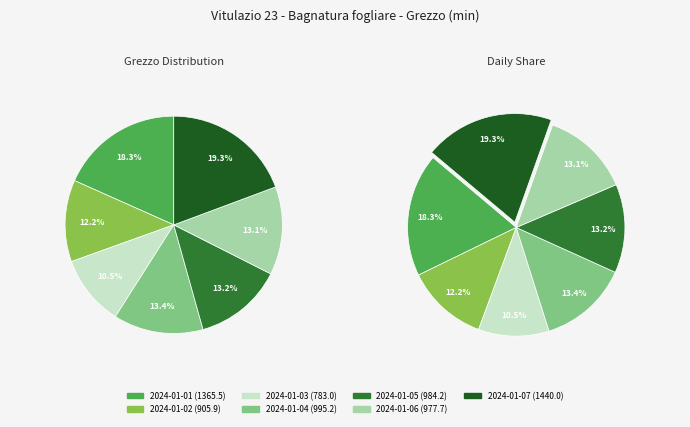

Does 2024-01-07 represent more than half of the total?

No